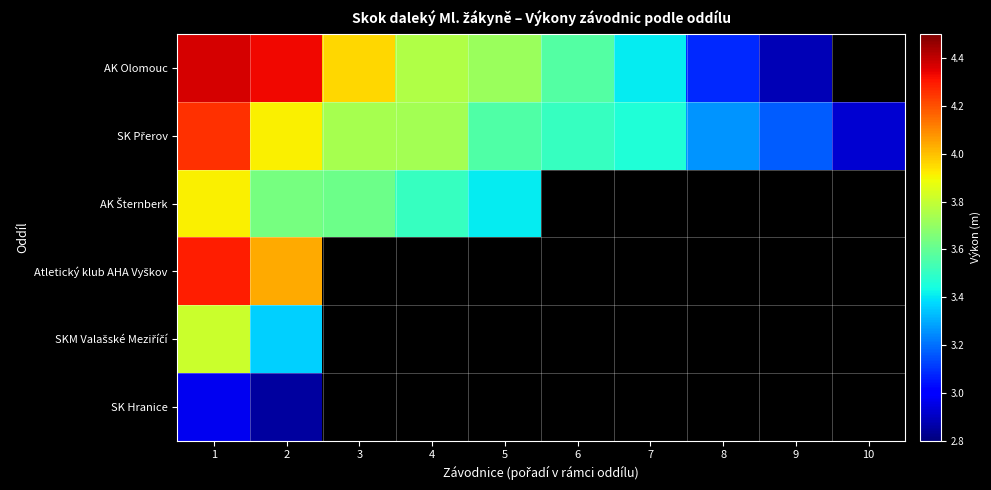

How many values in SK Hranice are above zero?

2